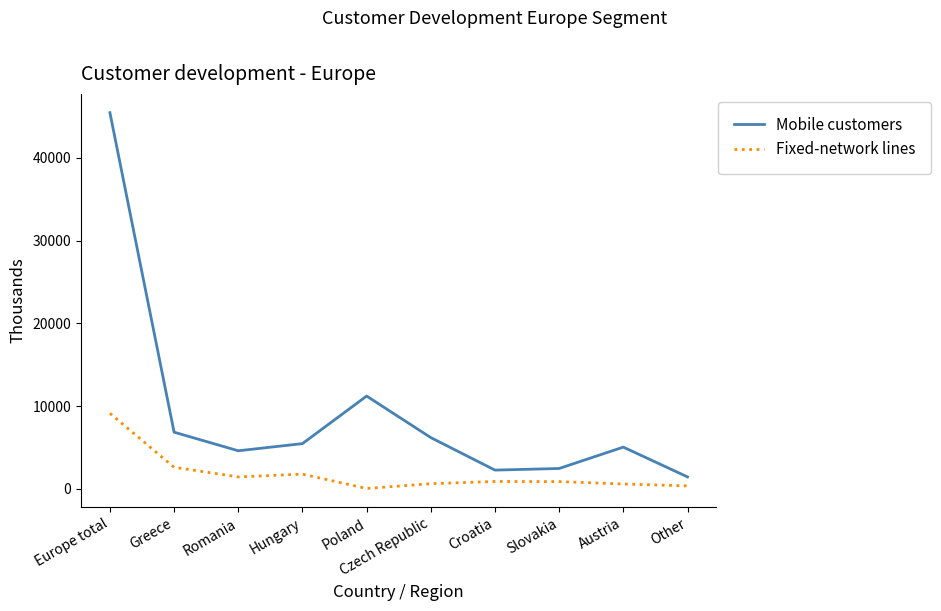

Which series has the widest spread of values?

Mobile customers